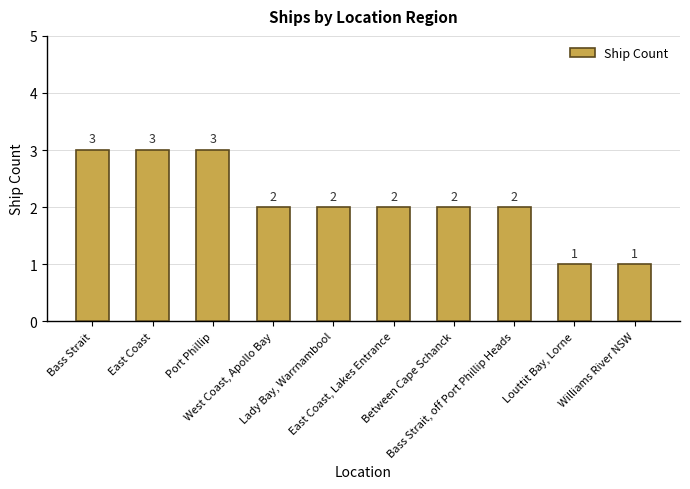

What is the maximum value shown in the chart?

3